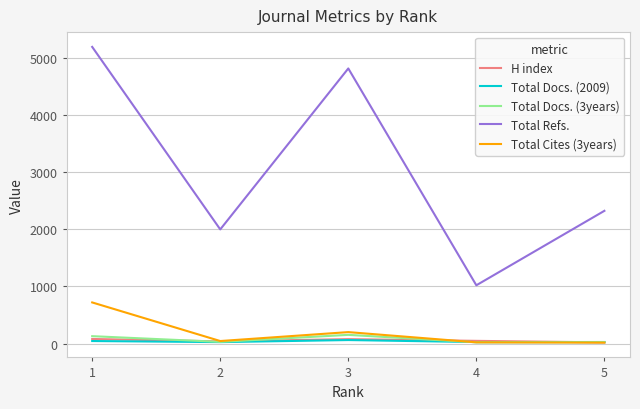

True or false: Total Docs. (3years) and Total Refs. cross at least once.

False